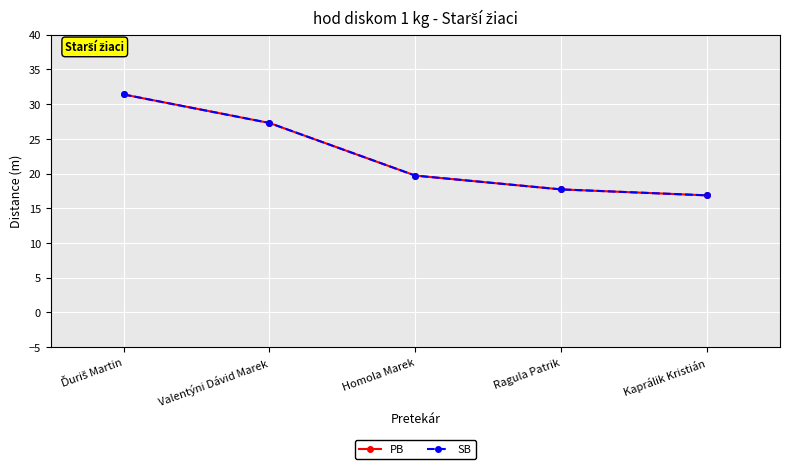

Reading left to right, extract all data points from this chart.

PB: Ďuriš Martin=31.4	Valentýni Dávid Marek=27.3	Homola Marek=19.7	Ragula Patrik=17.7	Kaprálik Kristián=16.9
SB: Ďuriš Martin=31.4	Valentýni Dávid Marek=27.3	Homola Marek=19.7	Ragula Patrik=17.7	Kaprálik Kristián=16.9